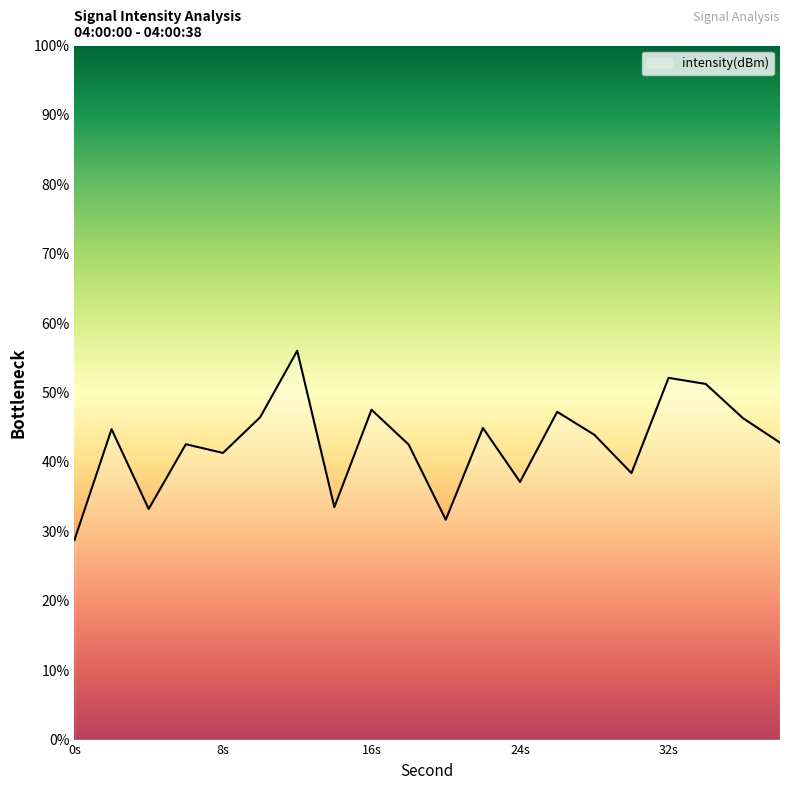

What is the greatest value displayed?

56.0